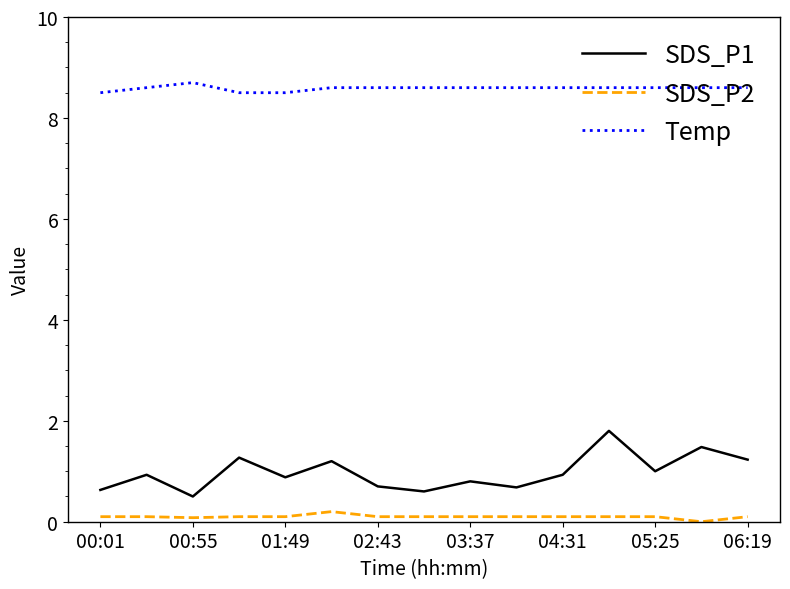

What is the highest value of the Temp series?

8.7